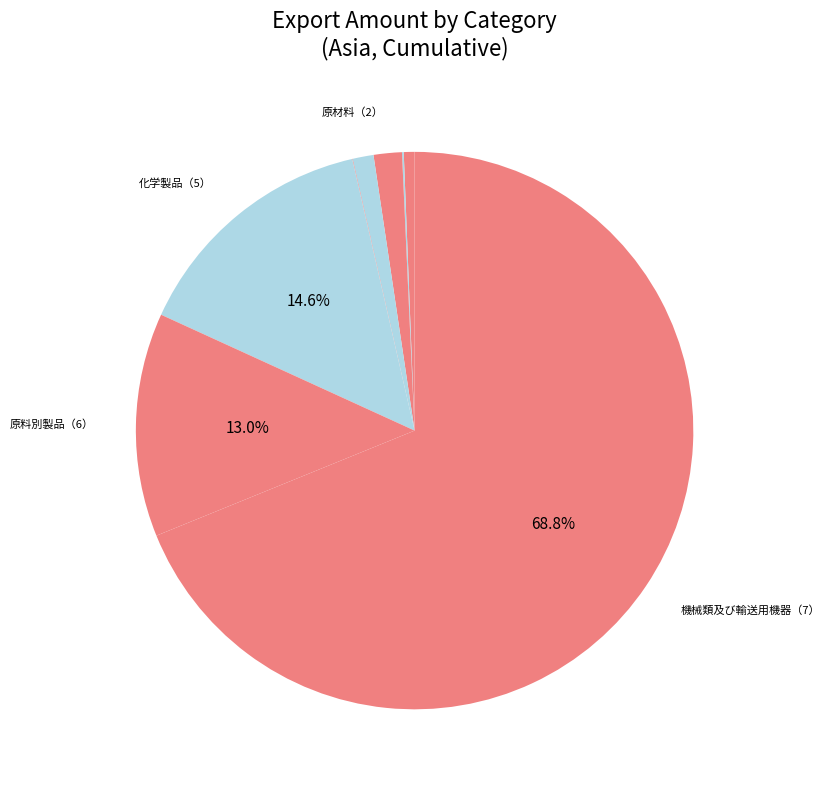

Rank the categories by value from highest to lowest.

機械類及び輸送用機器（7）, 化学製品（5）, 原料別製品（6）, 原材料（2）, 鉱物性燃料（3）, 食料品及び動物（0）, 飲料及びたばこ（1）, 動植物性油脂（4）